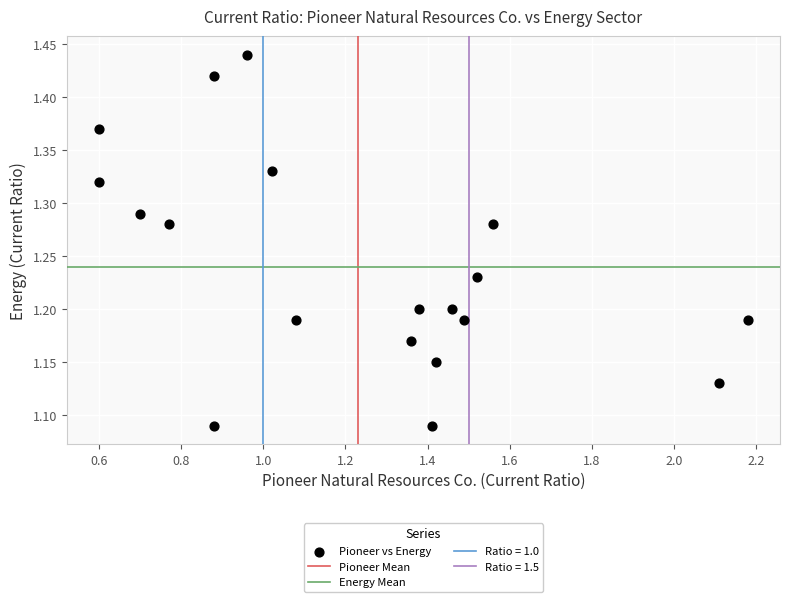

What is the range of X values (max minus min)?

1.6